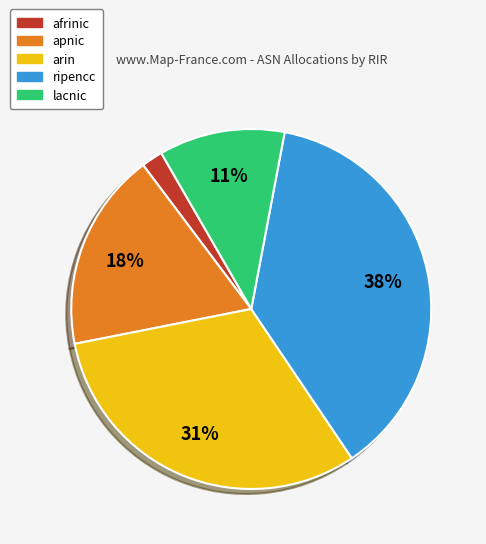

Which slice is the largest?

ripencc